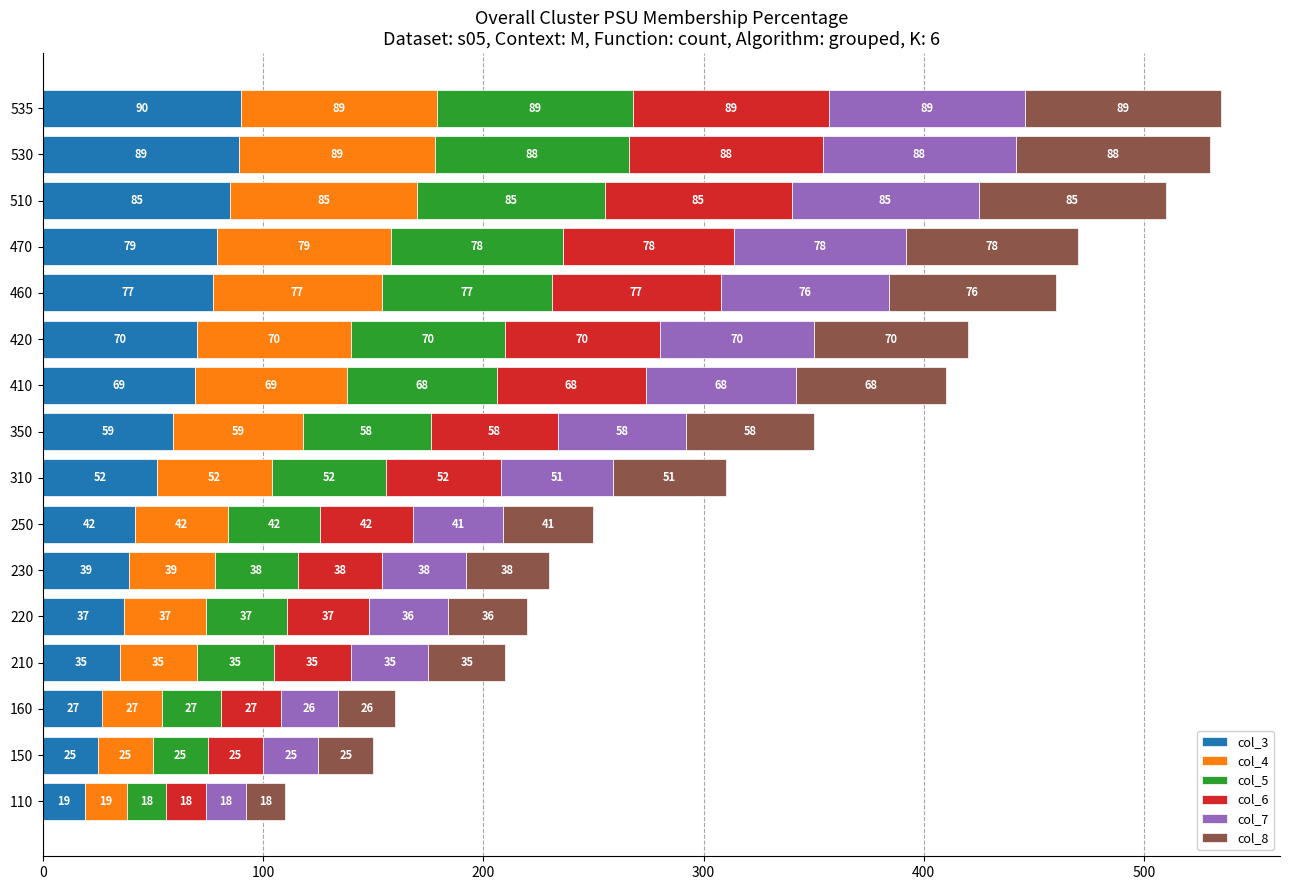

What is the total value across all series at 470?

470